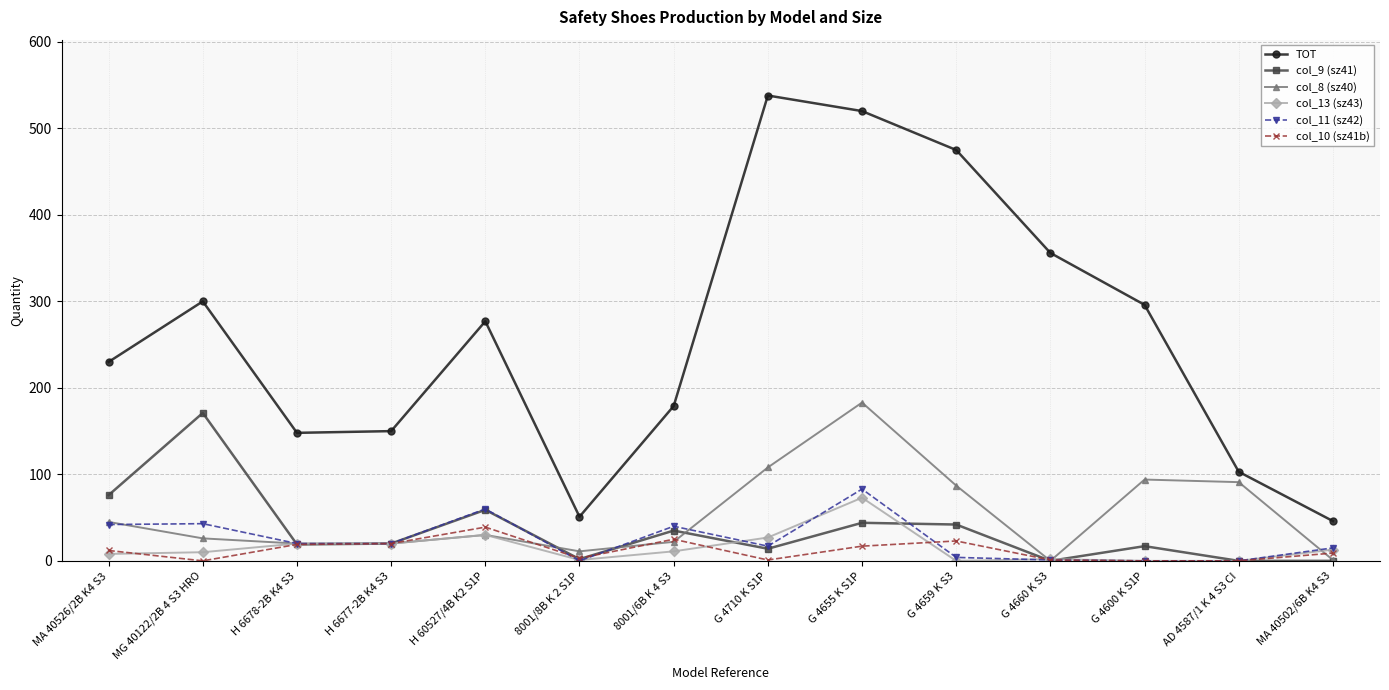

What is the difference between the col_9 (sz41) values at G 4660 K S3 and MG 40122/2B 4 S3 HRO?

171